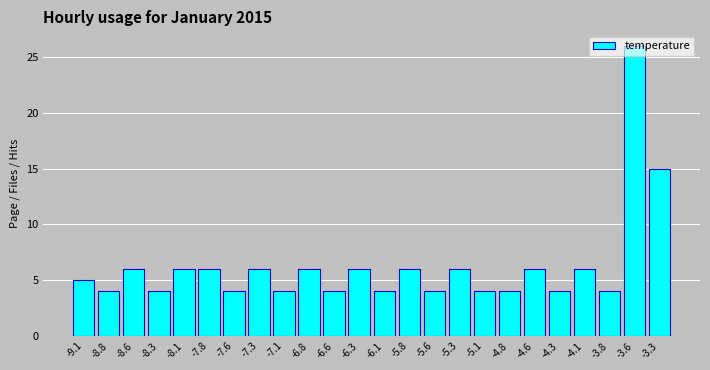

Reading left to right, transcribe this chart: for each bar, give the range it covers on the x-axis and its height. The values are not printed on the chart, so give them approximately, as read against the axis.

-9.20 to -8.95: 5
-8.95 to -8.70: 4
-8.70 to -8.45: 6
-8.45 to -8.20: 4
-8.20 to -7.95: 6
-7.95 to -7.70: 6
-7.70 to -7.45: 4
-7.45 to -7.20: 6
-7.20 to -6.95: 4
-6.95 to -6.70: 6
-6.70 to -6.45: 4
-6.45 to -6.20: 6
-6.20 to -5.95: 4
-5.95 to -5.70: 6
-5.70 to -5.45: 4
-5.45 to -5.20: 6
-5.20 to -4.95: 4
-4.95 to -4.70: 4
-4.70 to -4.45: 6
-4.45 to -4.20: 4
-4.20 to -3.95: 6
-3.95 to -3.70: 4
-3.70 to -3.45: 26
-3.45 to -3.20: 15